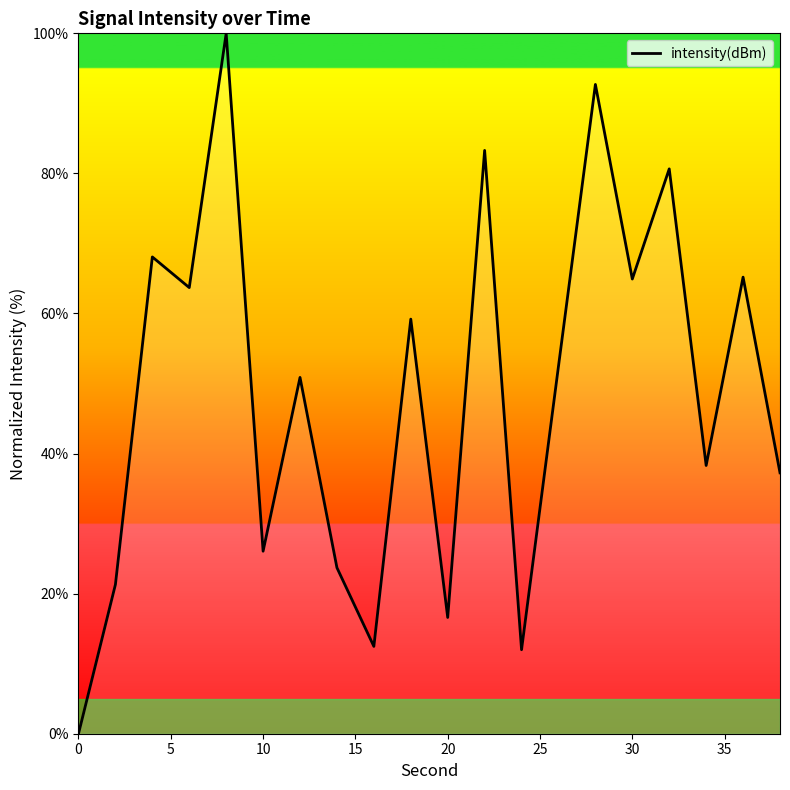

What is the difference between the maximum and minimum values?

100.0